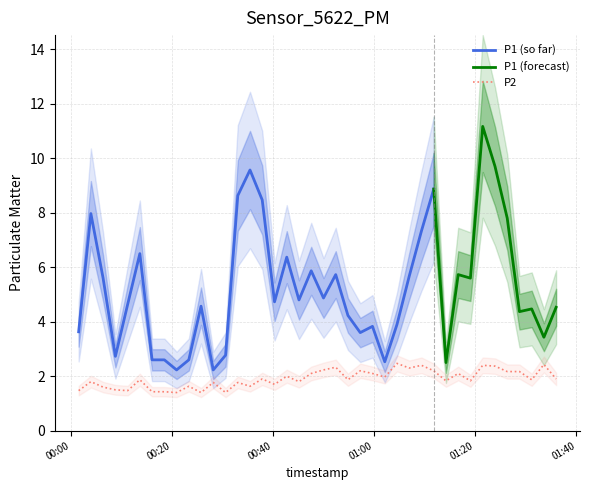

What is the maximum value for P2?

2.5